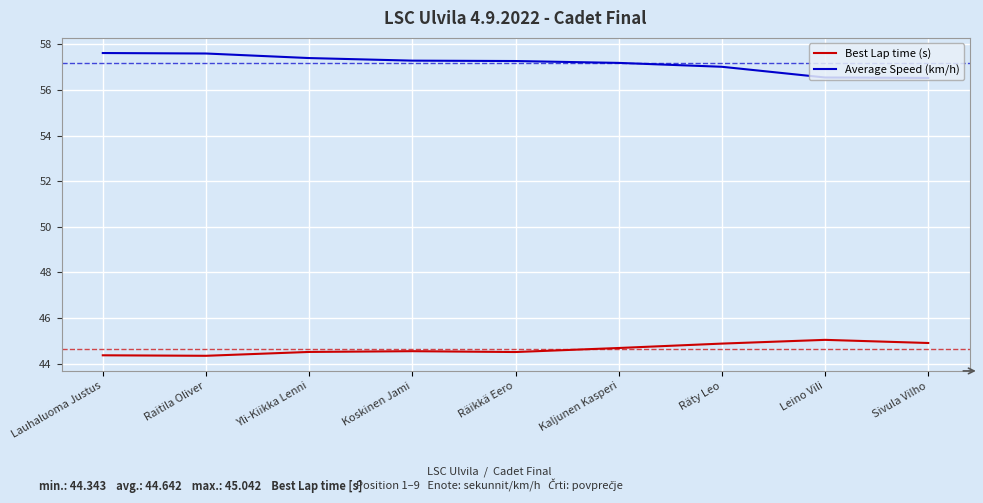

What is the approximate value of Average Speed (km/h) at Lauhaluoma Justus?

57.6